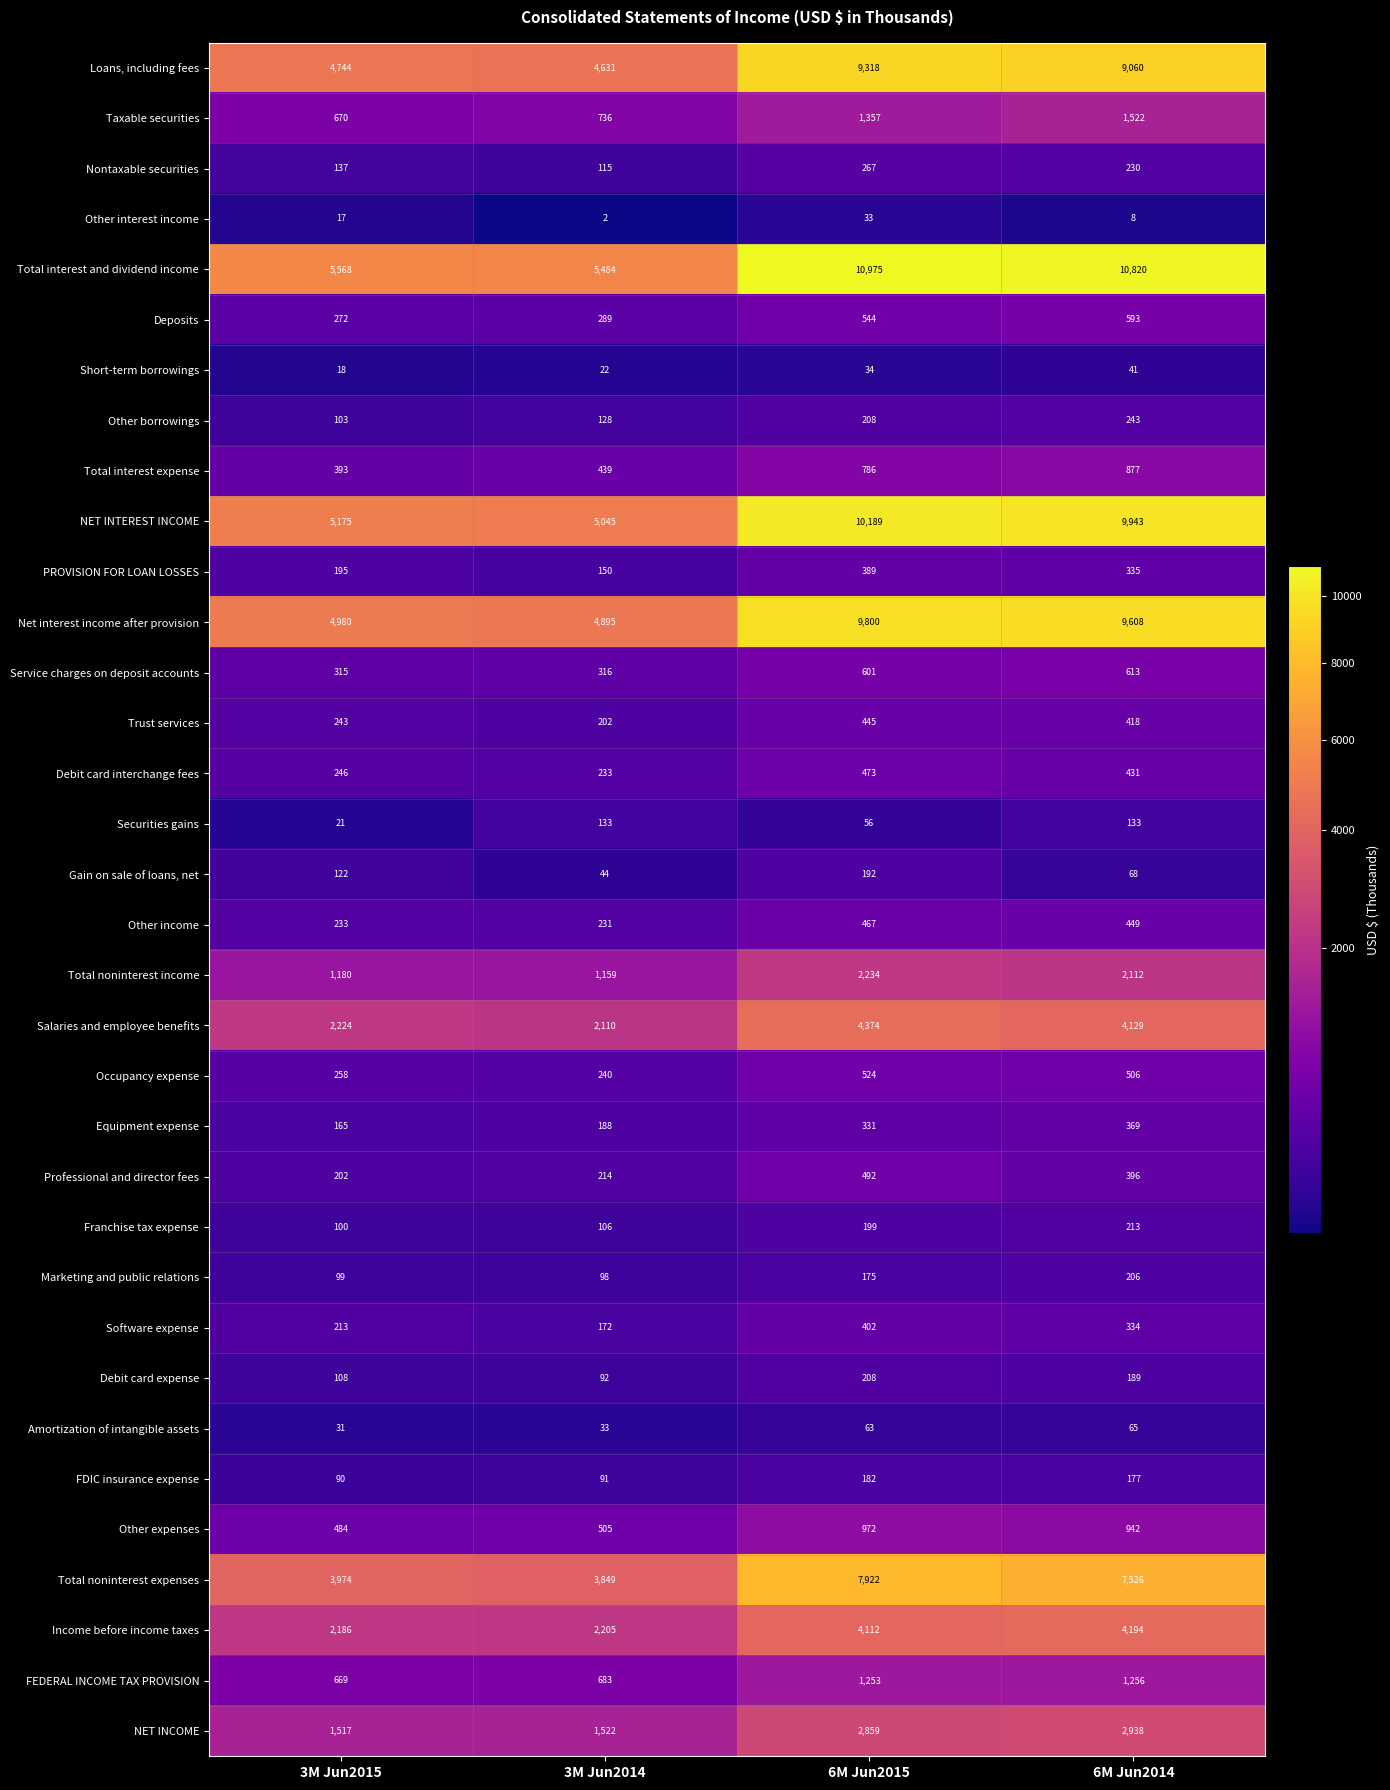

Which category has the lowest value in the Income before income taxes series?

3M Jun2015